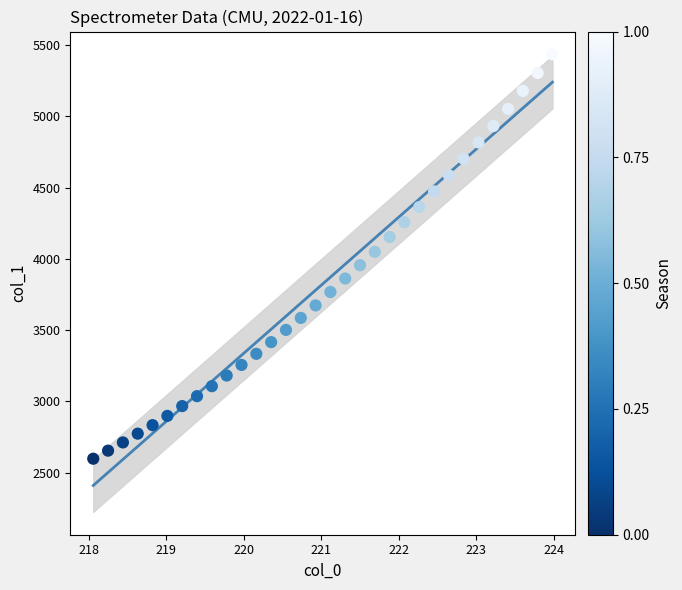

What is the range of Y values (max minus min)?

2837.3